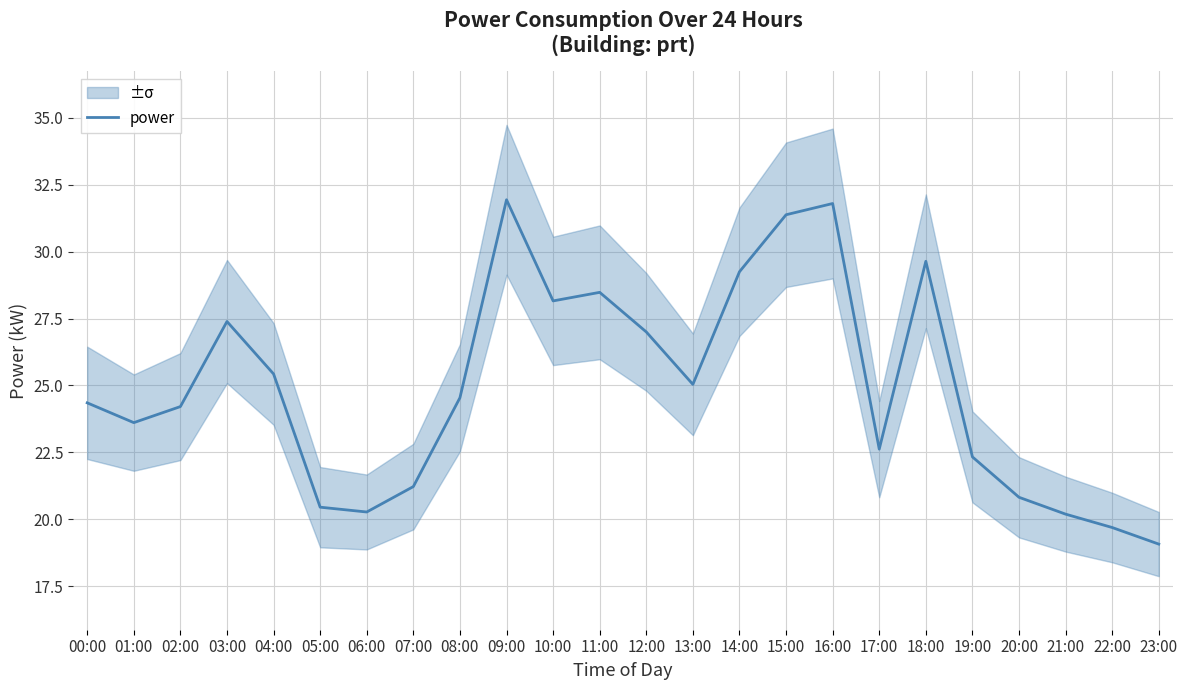

How many data points are less than 24?

10